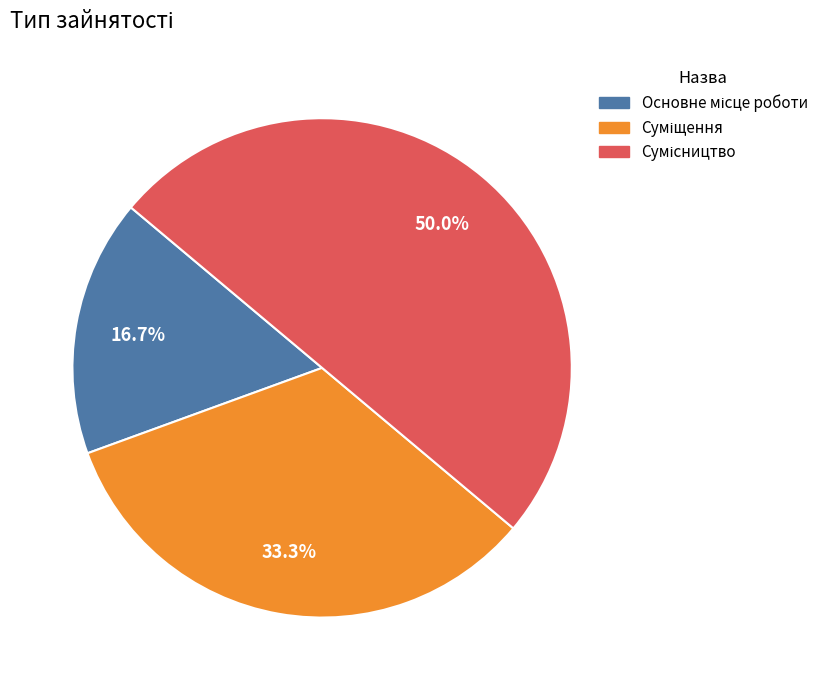

How many slices are in this pie chart?

3